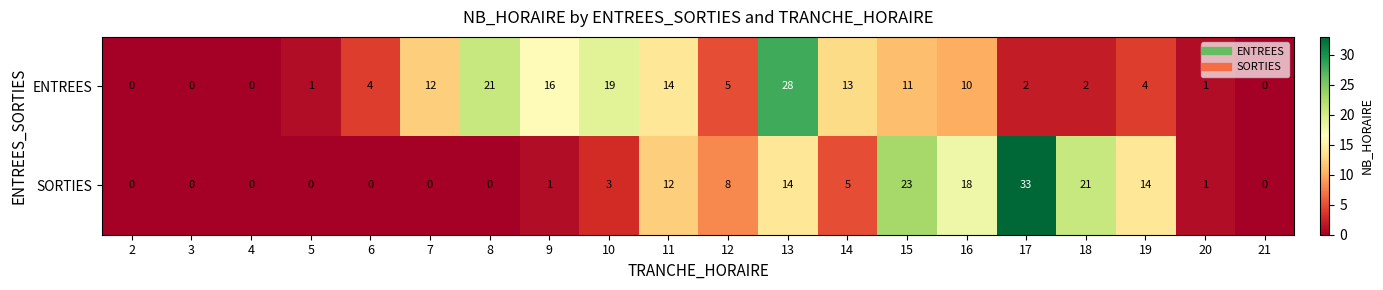

Rank the series by their average value, from lowest to highest.

SORTIES, ENTREES